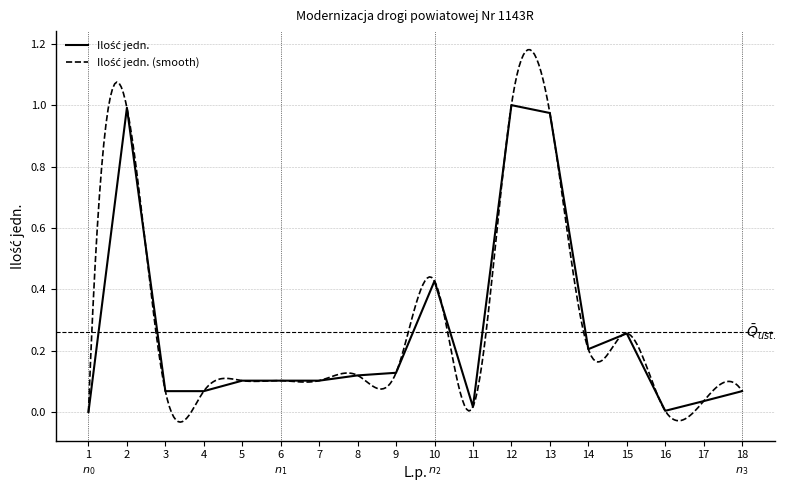

What is the approximate value at 13?

1.0